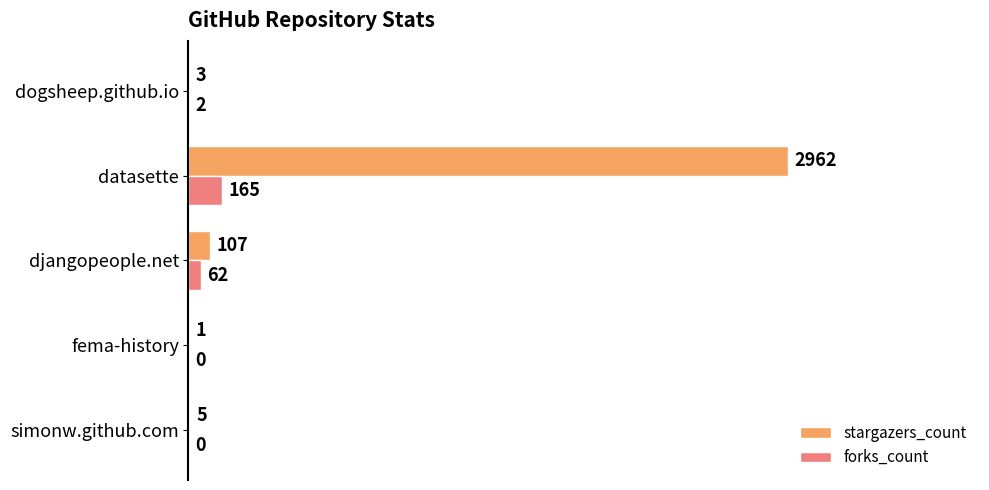

Is the value of forks_count at fema-history greater than the value of stargazers_count at djangopeople.net?

No